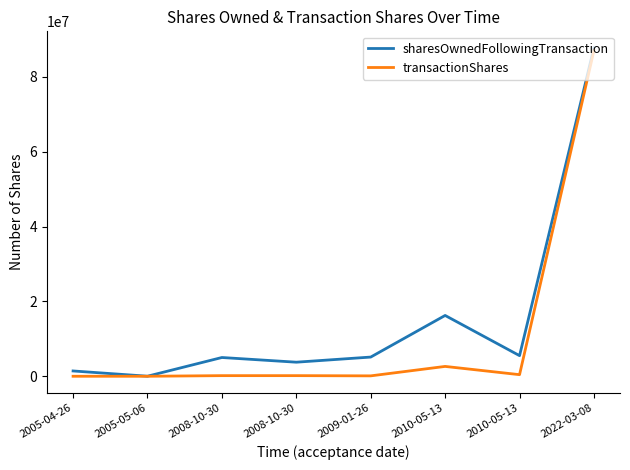

Is this an area chart (filled region under the line)?

No